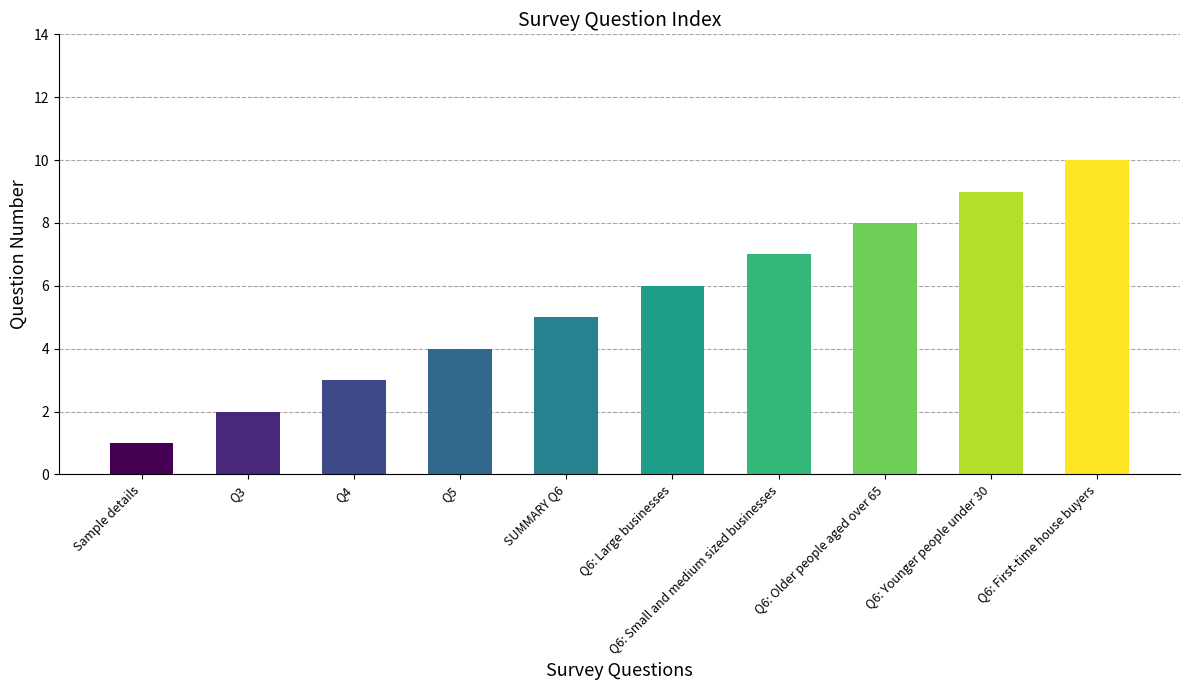

What is the label of the 9th bar from the left?

Q6: Younger people under 30